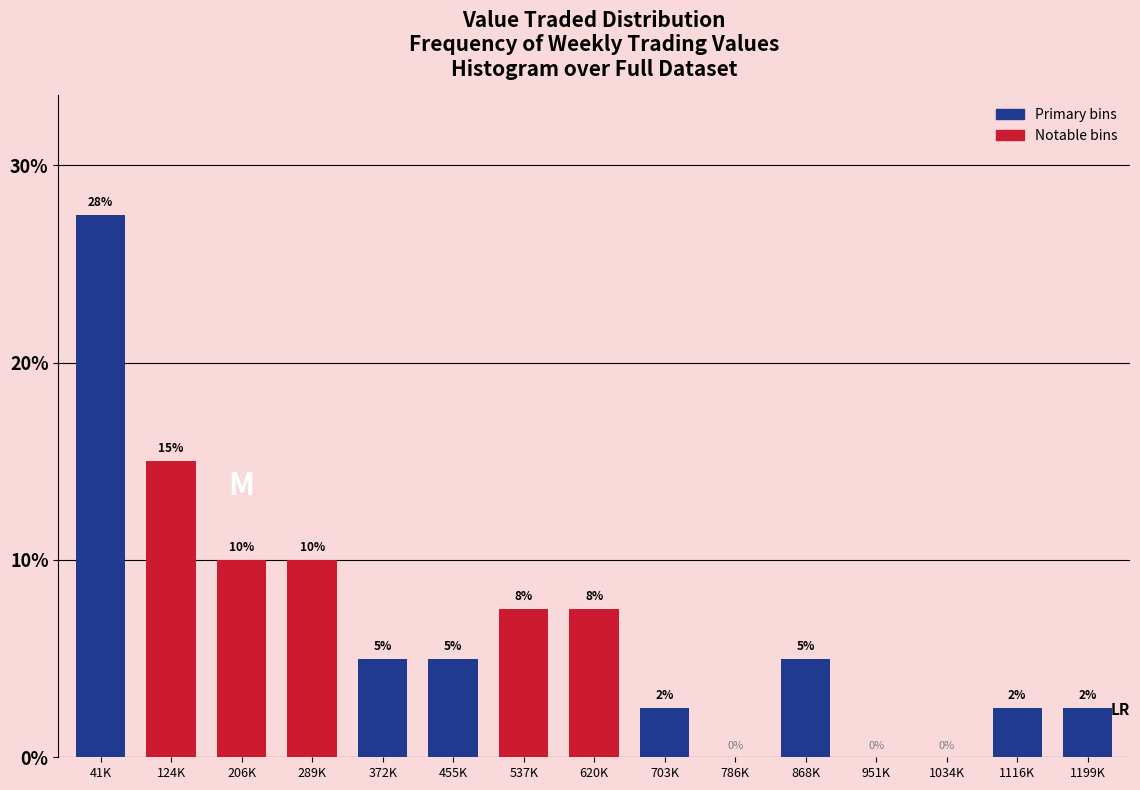

What is the sum of the values at 951K and 289K?

10.0